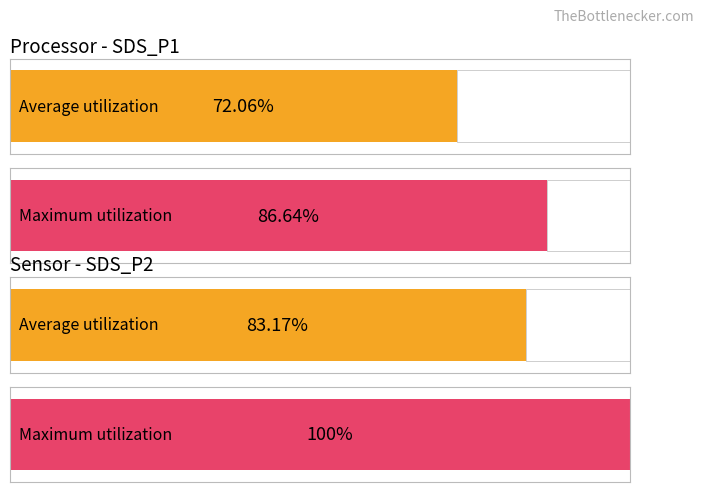

Which series has the largest total across all categories?

Maximum utilization